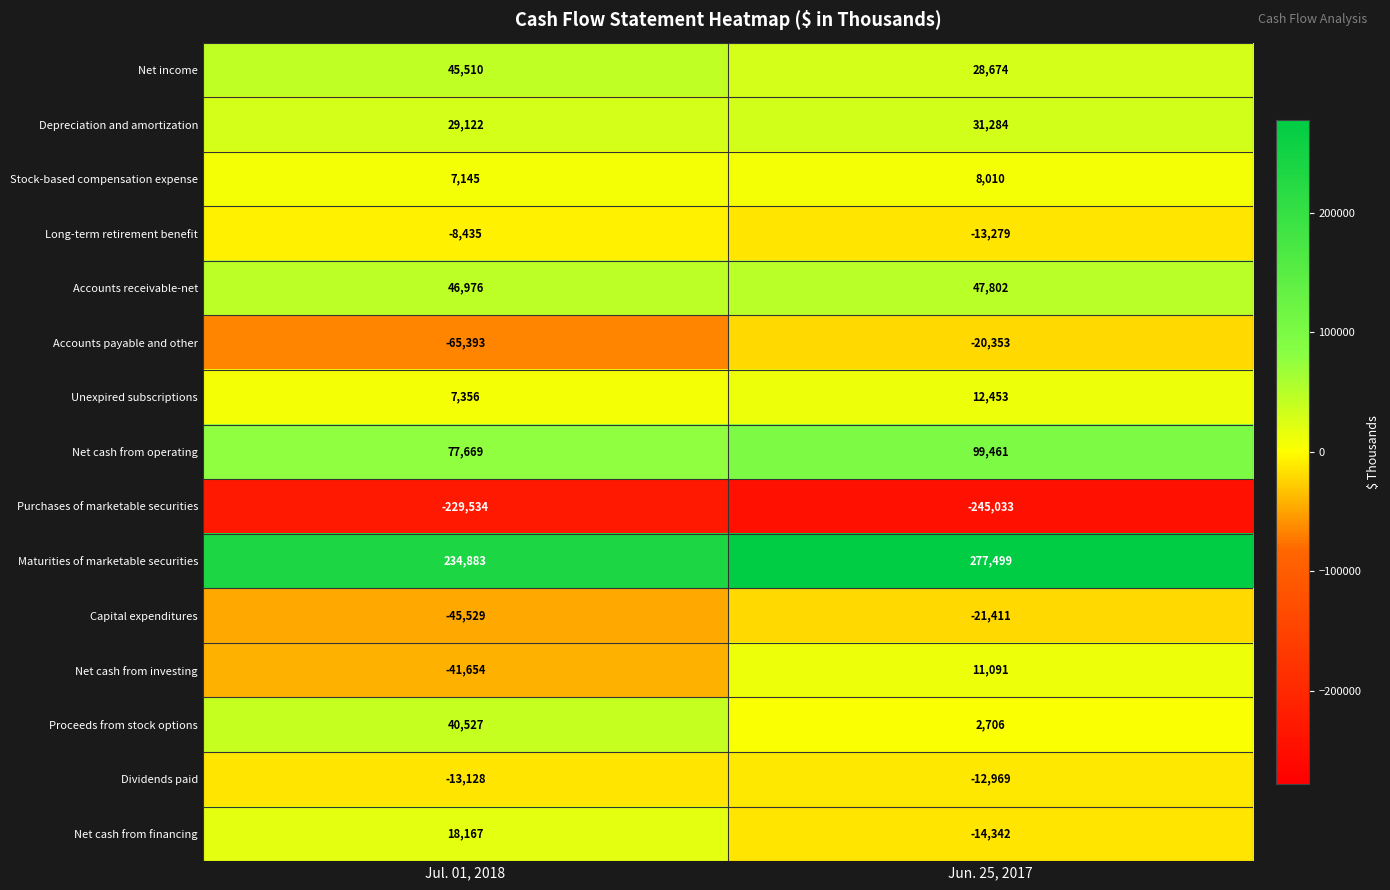

What is the difference between the maximum and minimum values in the Net cash from operating series?

21792